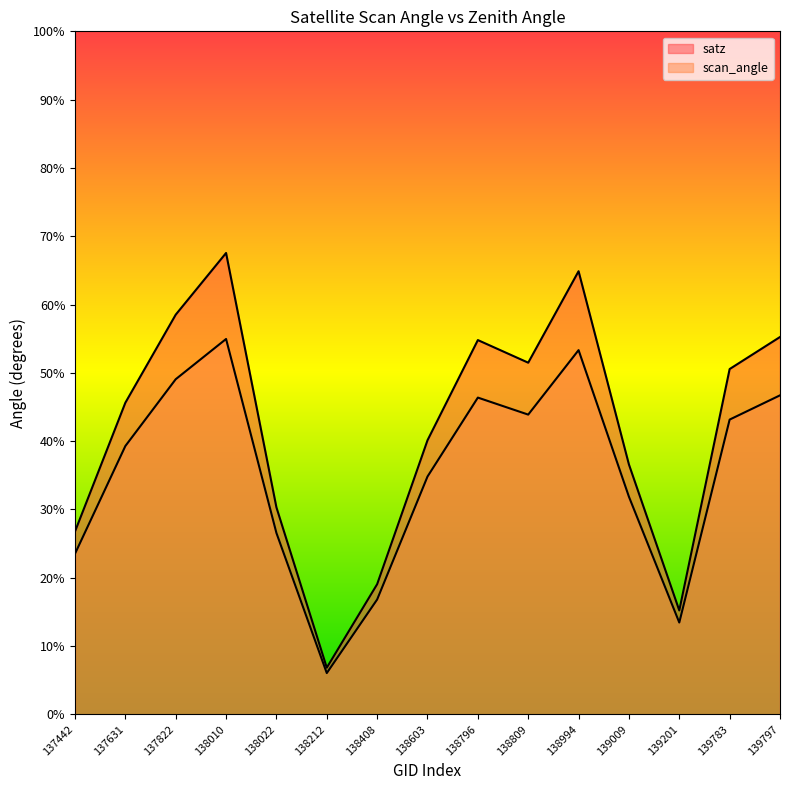

What is the sum of the scan_angle values at 137822 and 139201?

62.5